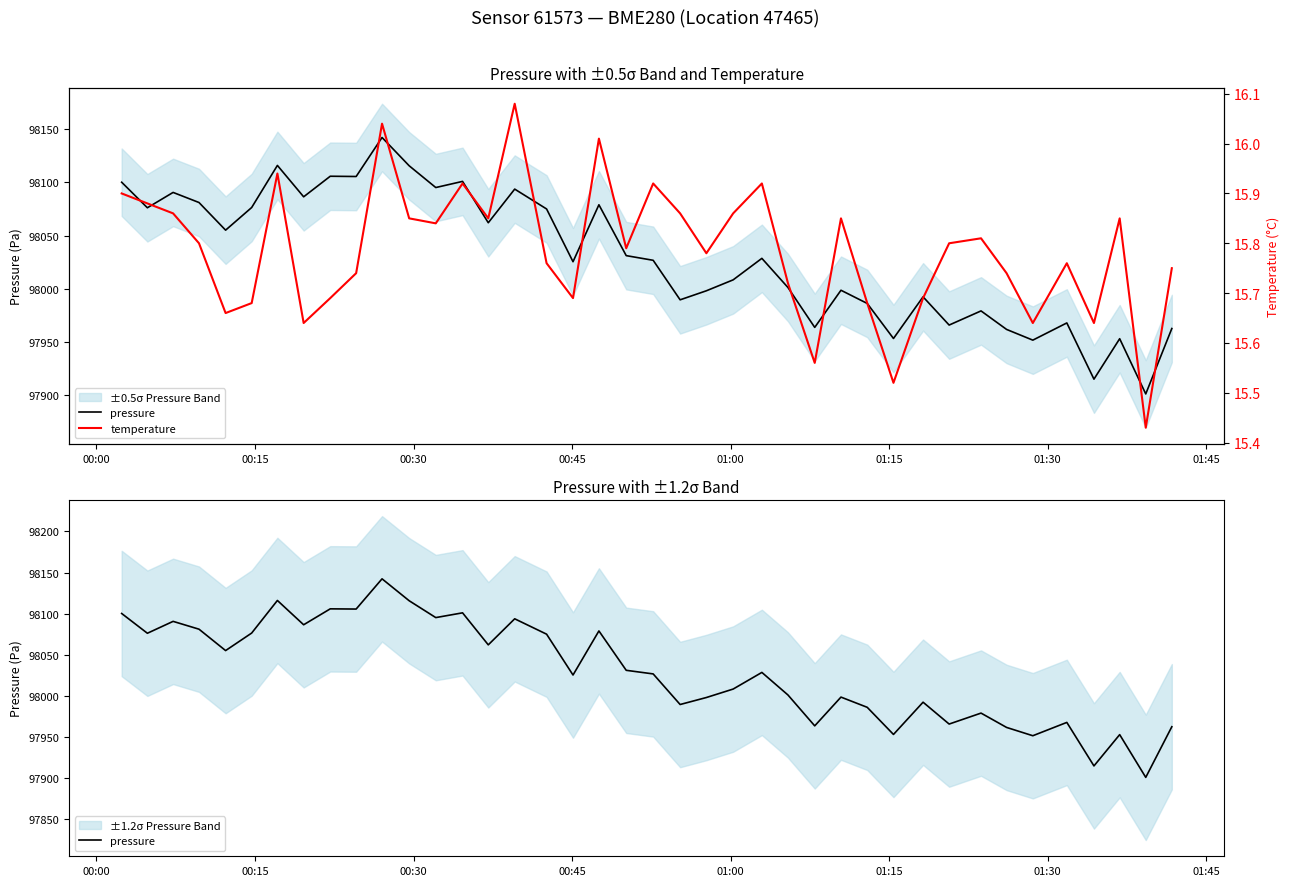

In temperature, how many points are lower than both neighbors (excluding endpoints)?

12